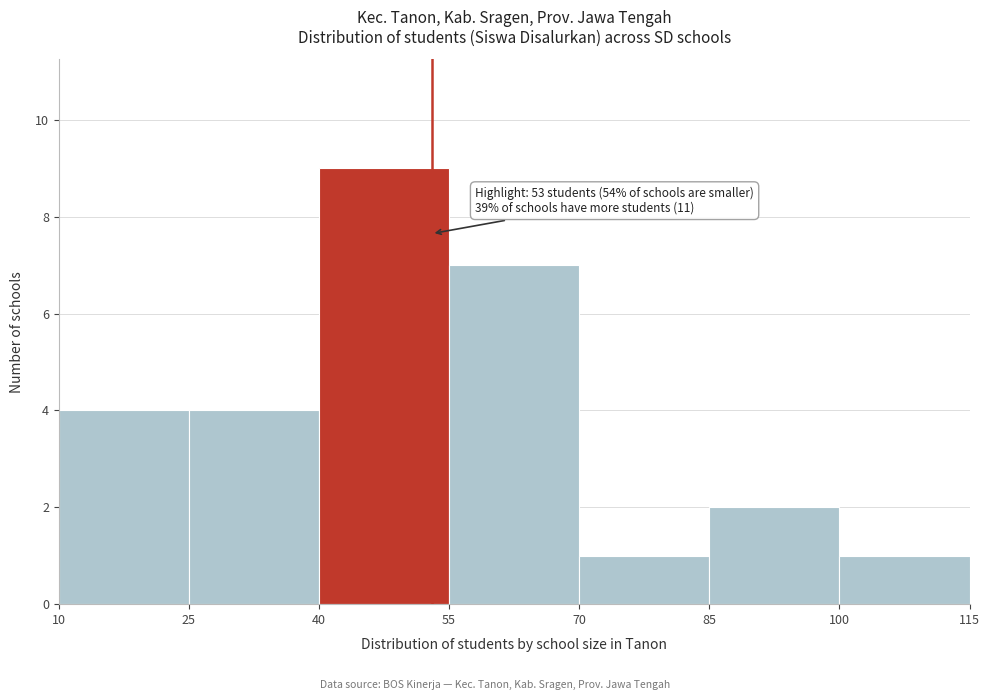

Over which range of the x-axis is the bar tallest?

40 to 55